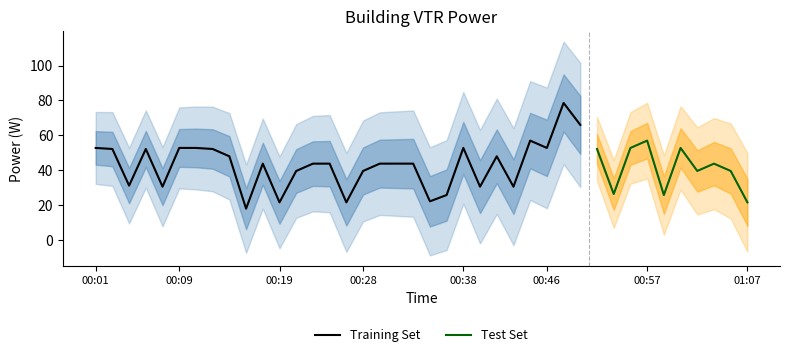

Between 11 and 36, which is larger?

36